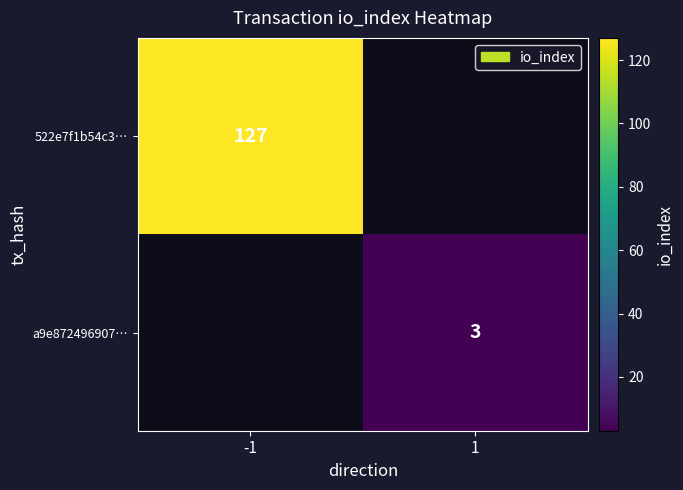

Is it true that a9e872496907… equals 5 at 1?

False